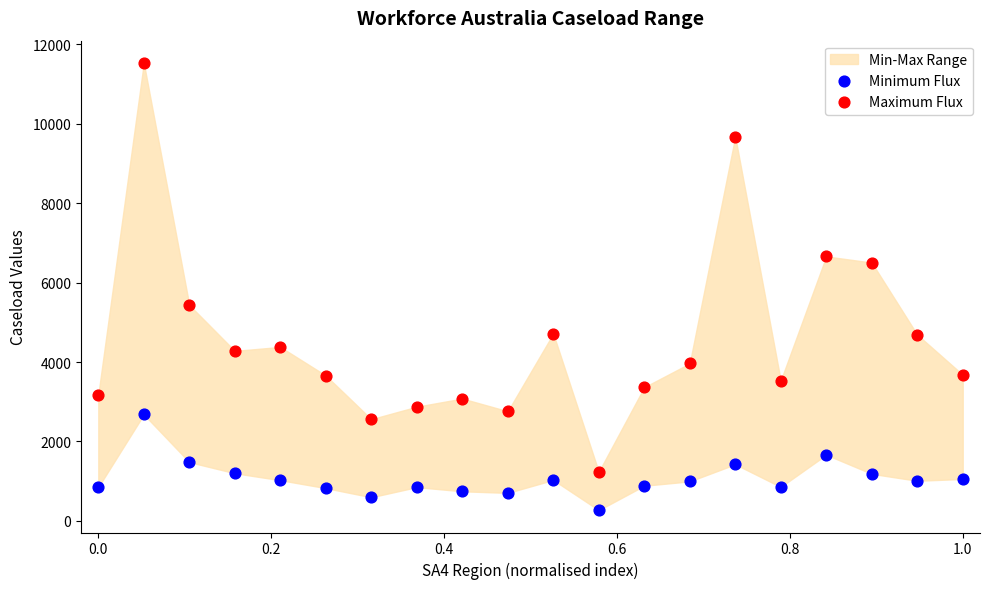

Across all series, what Y value is closest to 5900?

5435